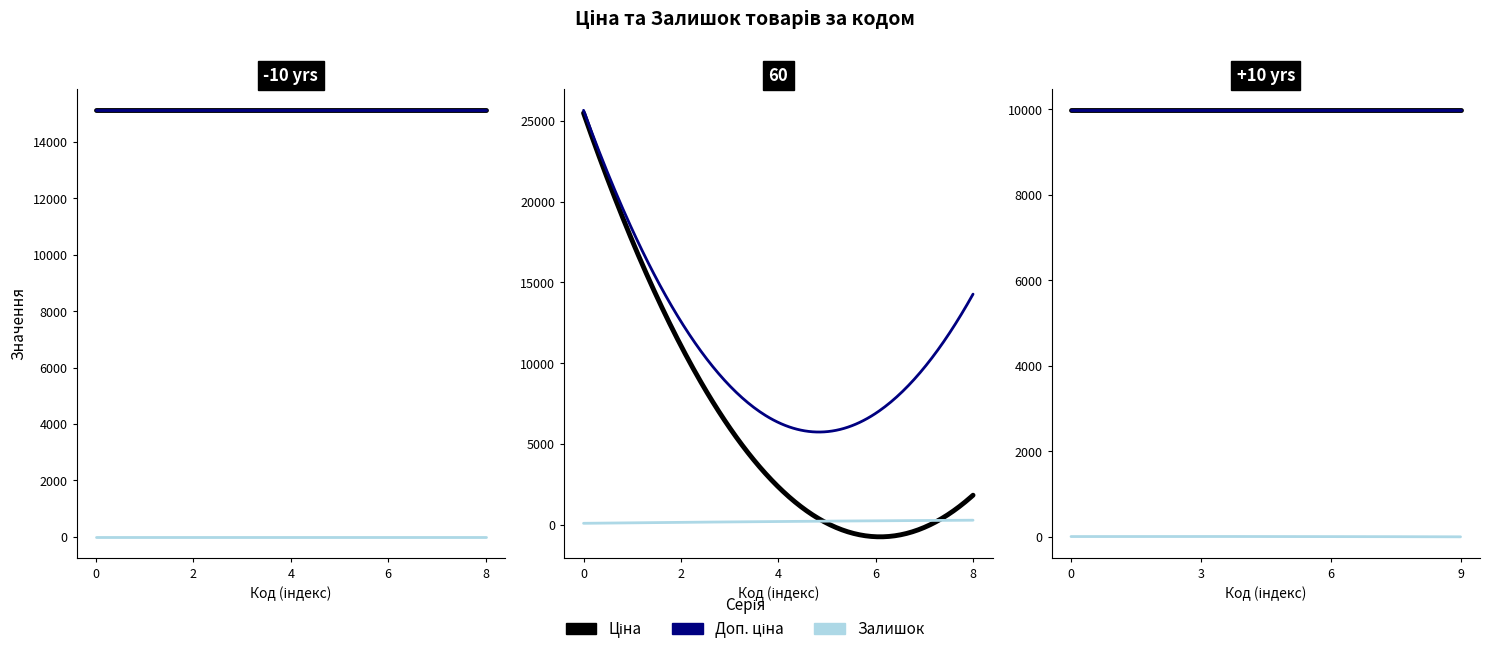

How many data points does each series have?

14